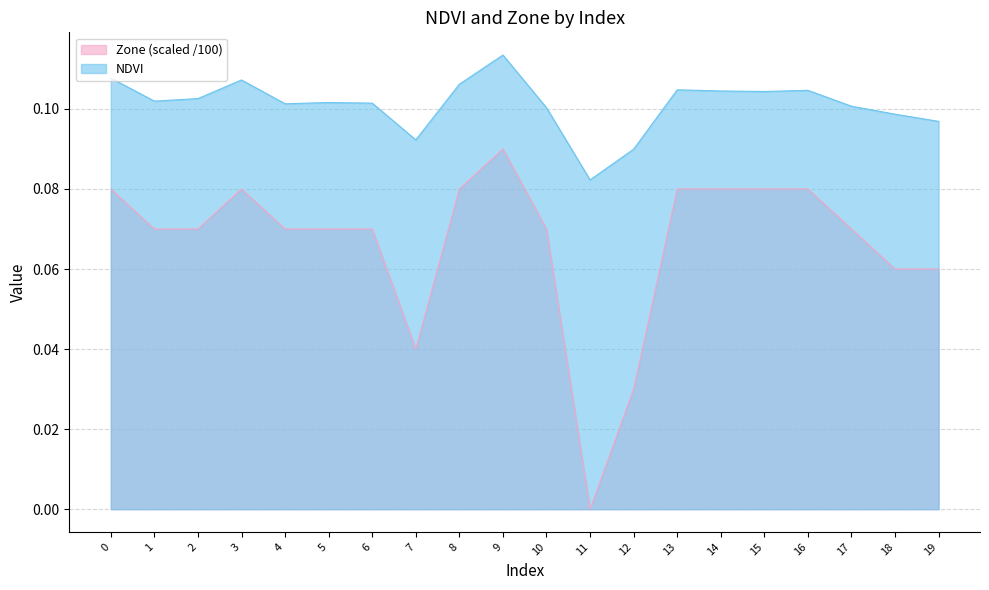

Does the chart have visible grid lines?

Yes